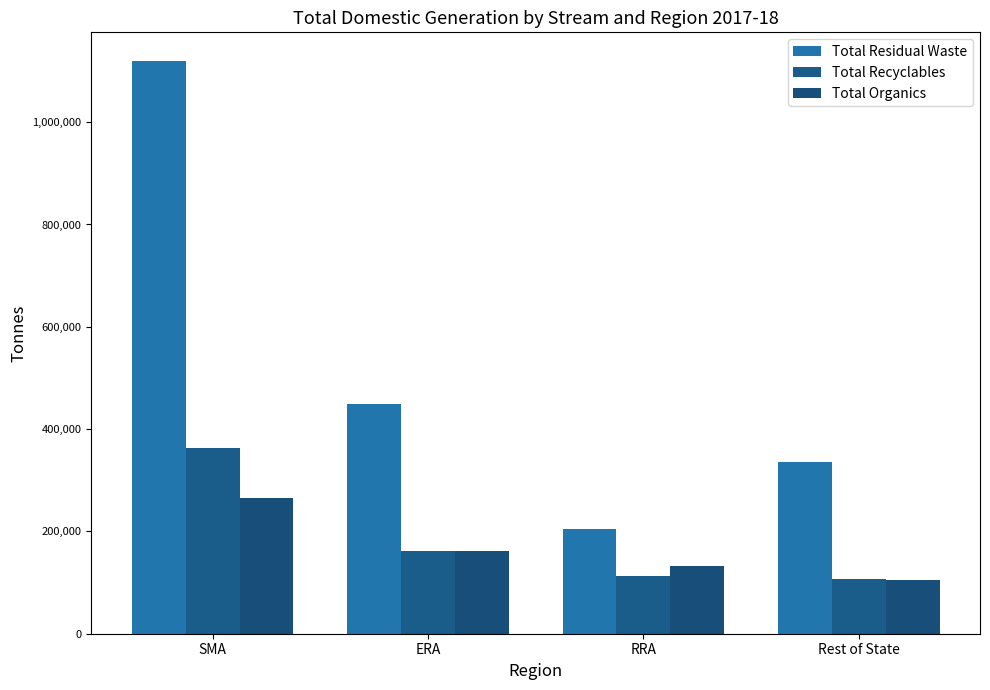

True or false: Total Recyclables has a value of 176599.8 at Rest of State.

False